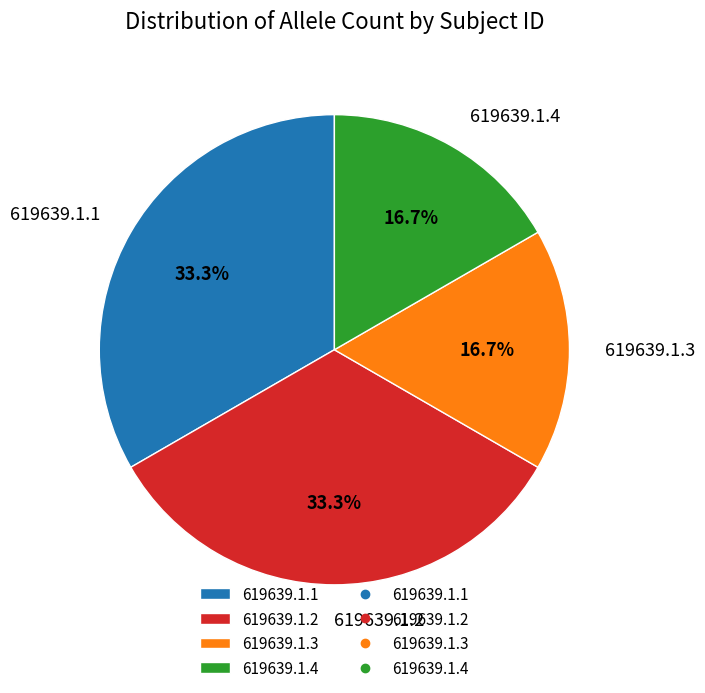

To the nearest percent, what is the average slice percentage?

25%